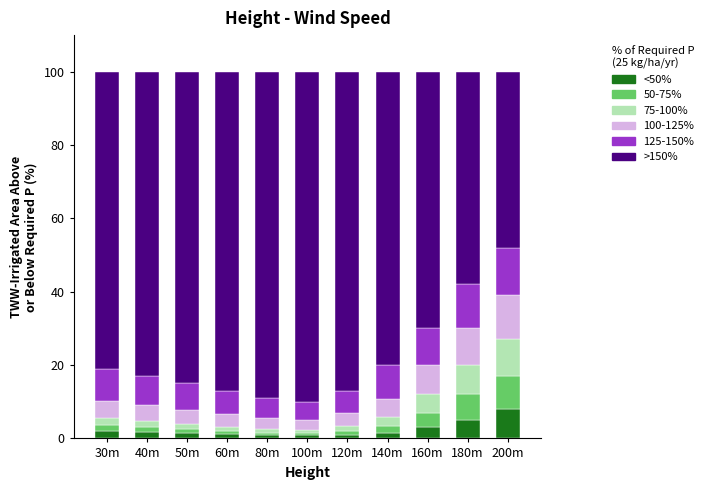

What is the maximum value for <50%?

8.0